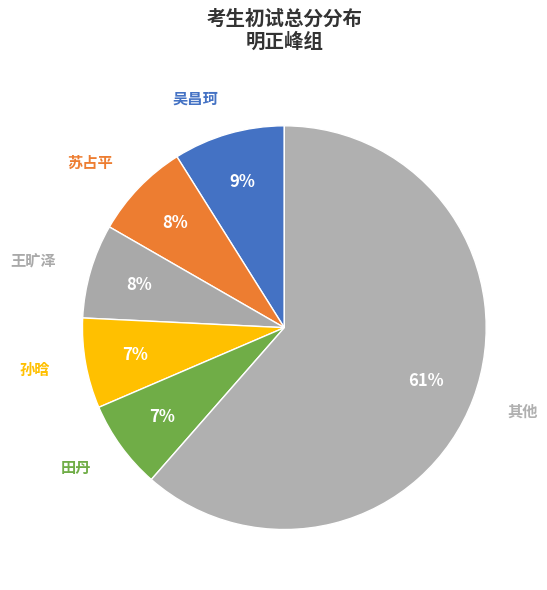

Count the number of slices in the pie.

6